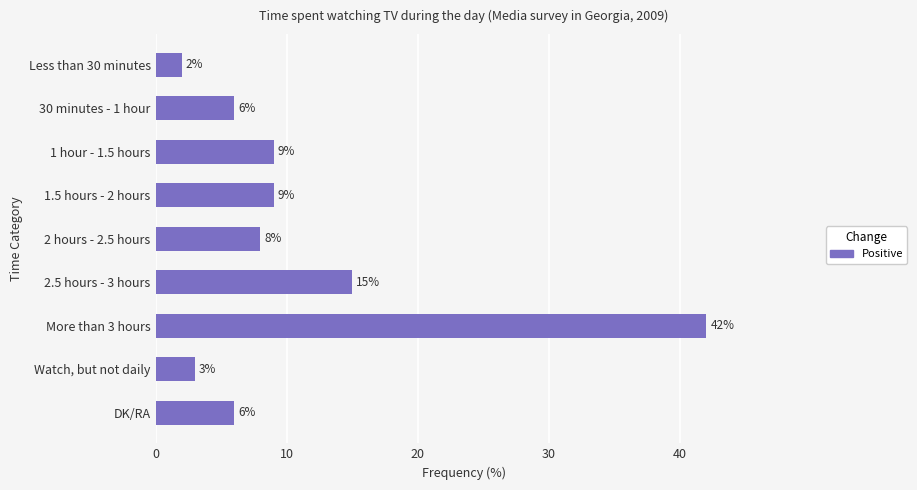

What is the label of the 2nd bar from the top?

30 minutes - 1 hour